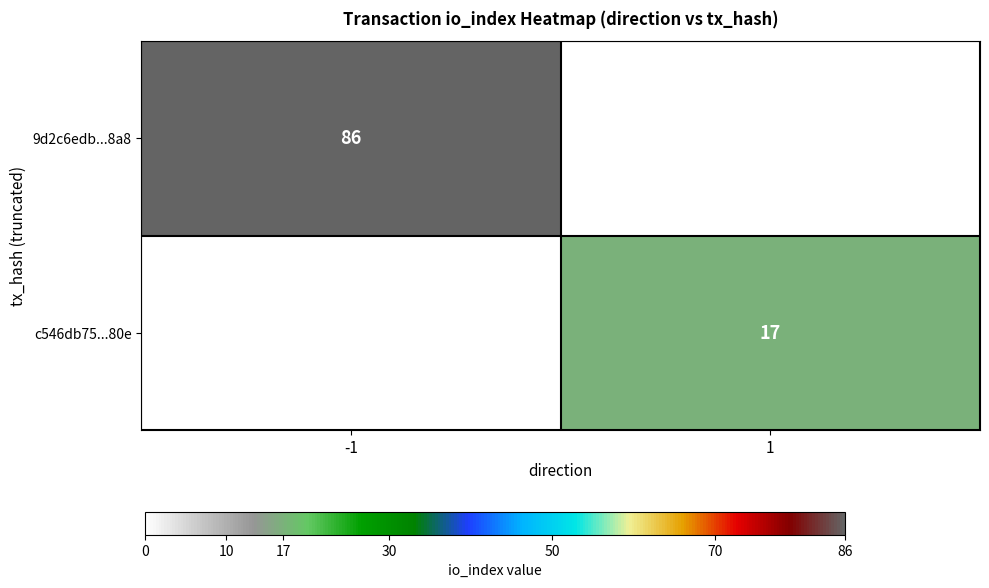

What is the total value across all series at 1?

17